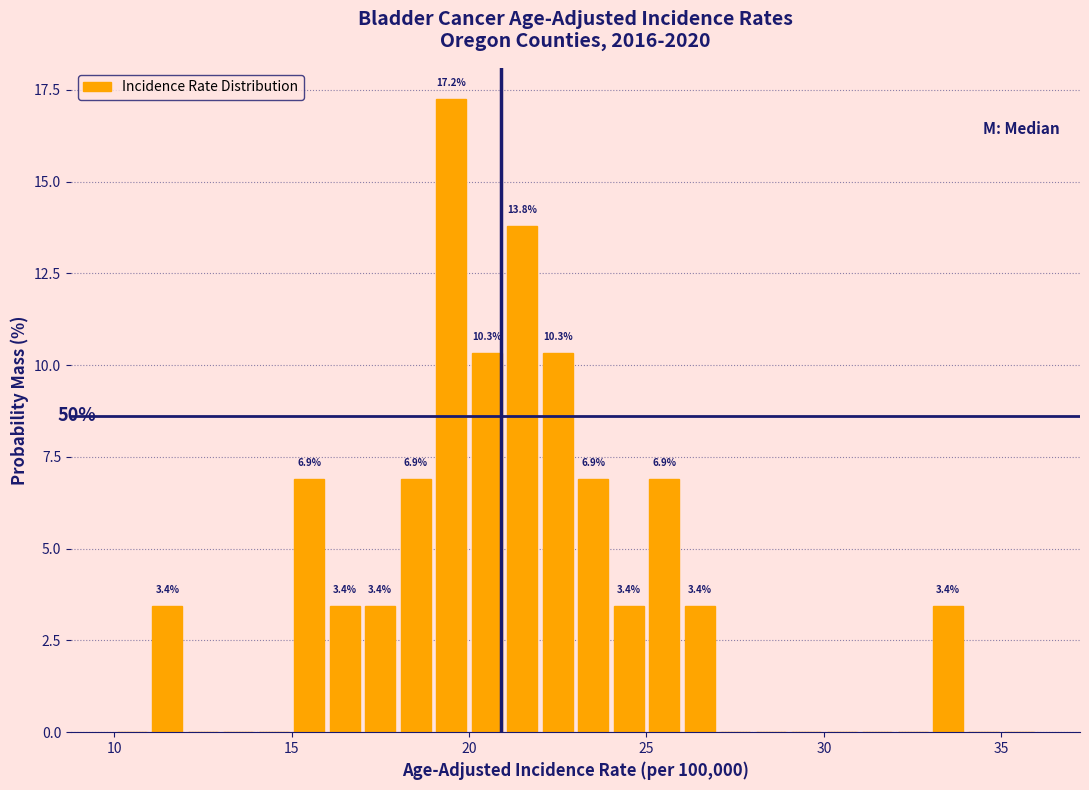

Read against the x-axis, roughly where is the centre of the tallest bar?

19.5